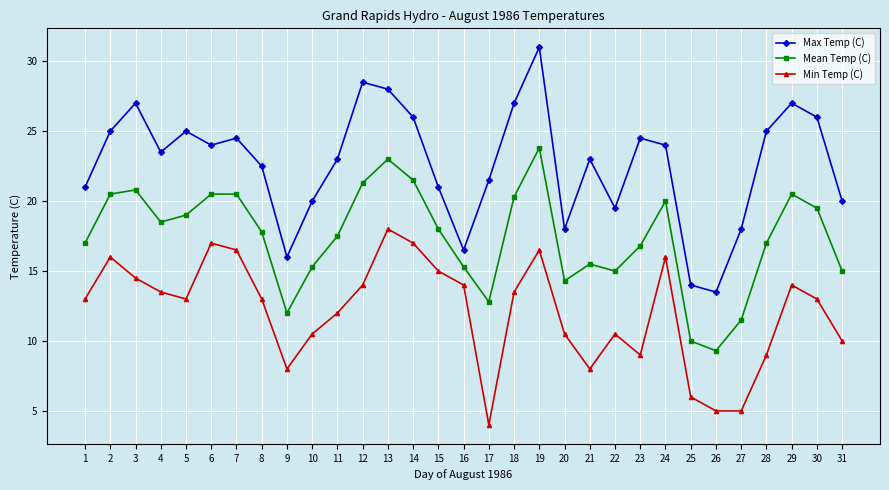

Rank the series by their maximum value, from highest to lowest.

Max Temp (C), Mean Temp (C), Min Temp (C)